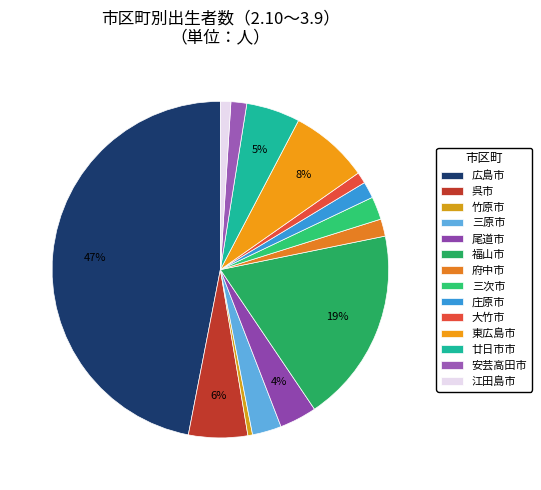

What percentage is the 福山市 slice, to the nearest percent?

19%